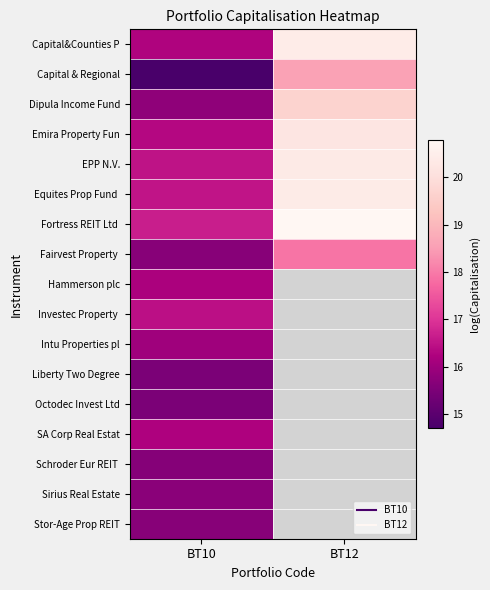

What is the difference between the highest and lowest values at BT10?

2.0